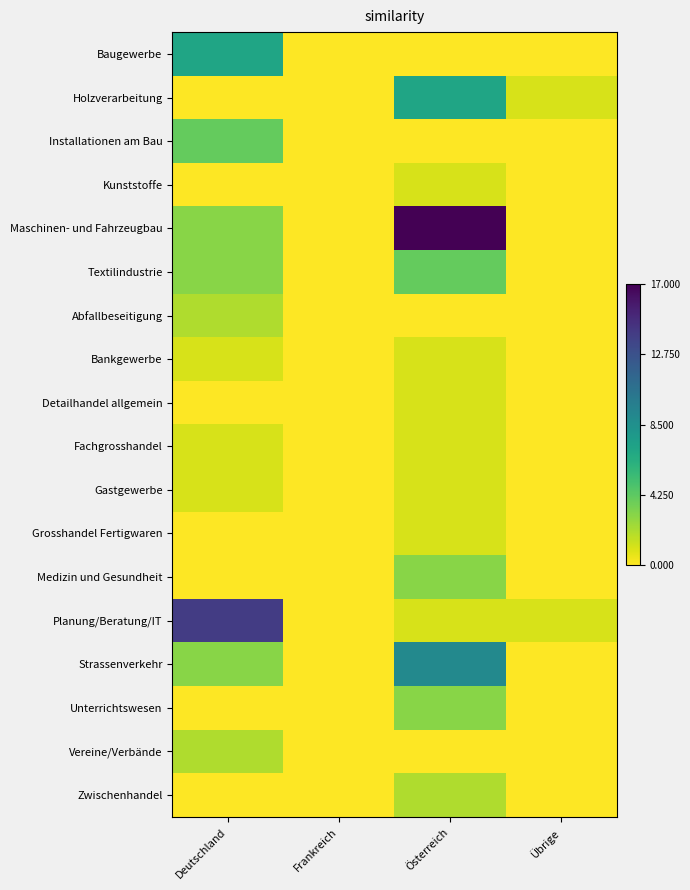

What is the maximum value shown in the chart?

17